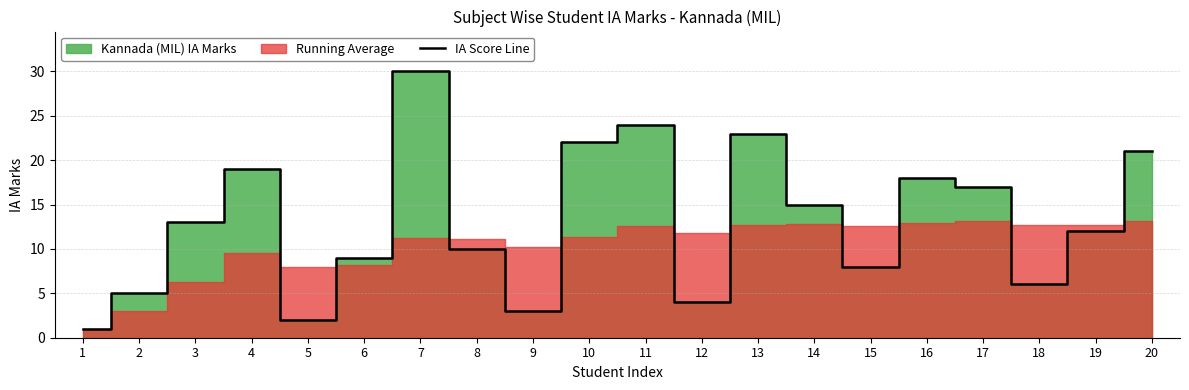

What is the average value?

13